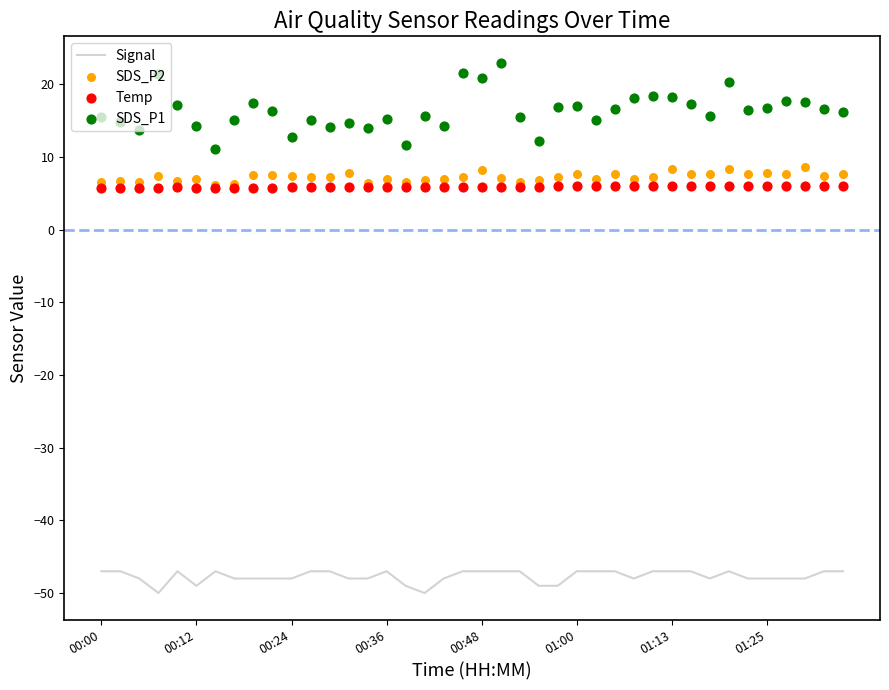

What are all the series names shown in the legend?

Signal, SDS_P2, Temp, SDS_P1